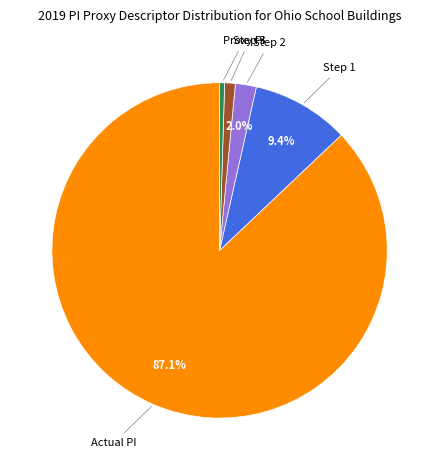

How many segments does this pie chart have?

5